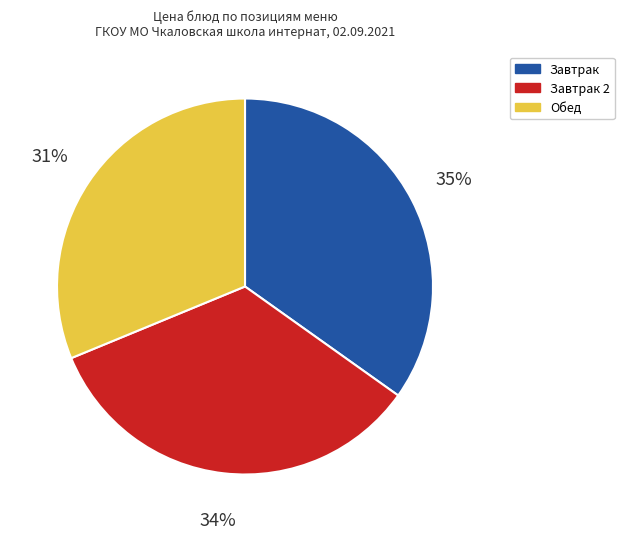

Approximately how many times larger is the value at Обед compared to Завтрак?

0.9